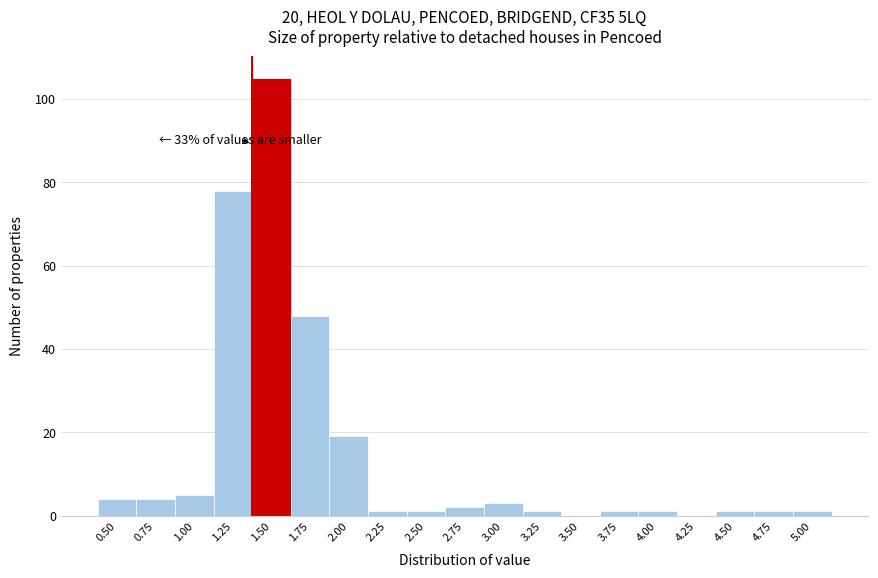

Reading left to right, list all the values displayed in this chart.

0.50=4	0.75=4	1.00=5	1.25=78	1.50=105	1.75=48	2.00=19	2.25=1	2.50=1	2.75=2	3.00=3	3.25=1	3.50=0	3.75=1	4.00=1	4.25=0	4.50=1	4.75=1	5.00=1